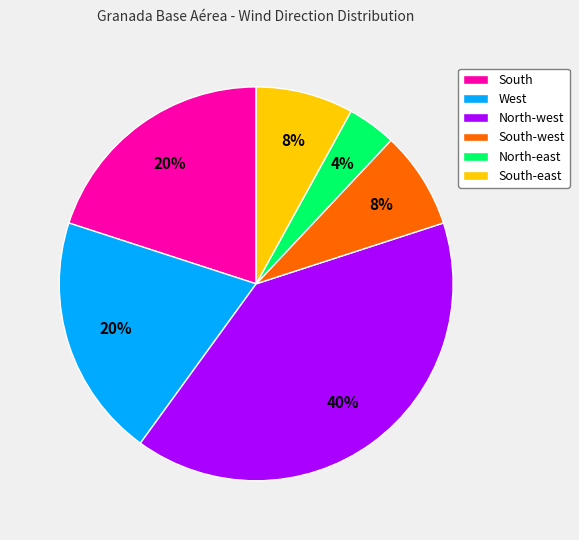

To the nearest percent, what is the combined percentage of South and West?

40%